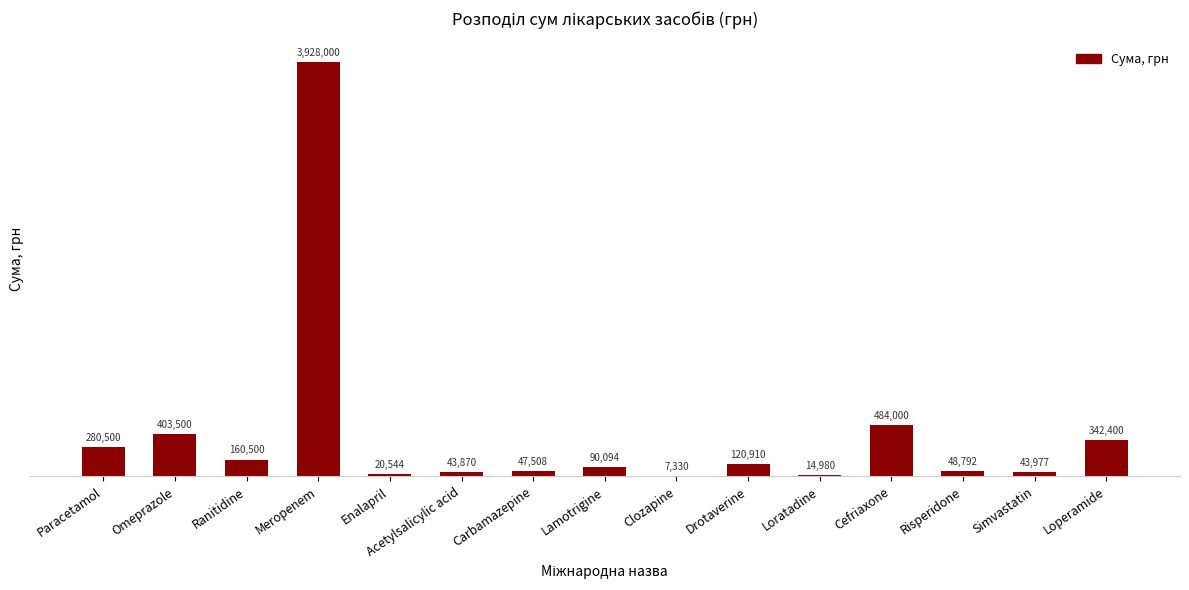

True or false: the data shows 120910.0 at Drotaverine.

True